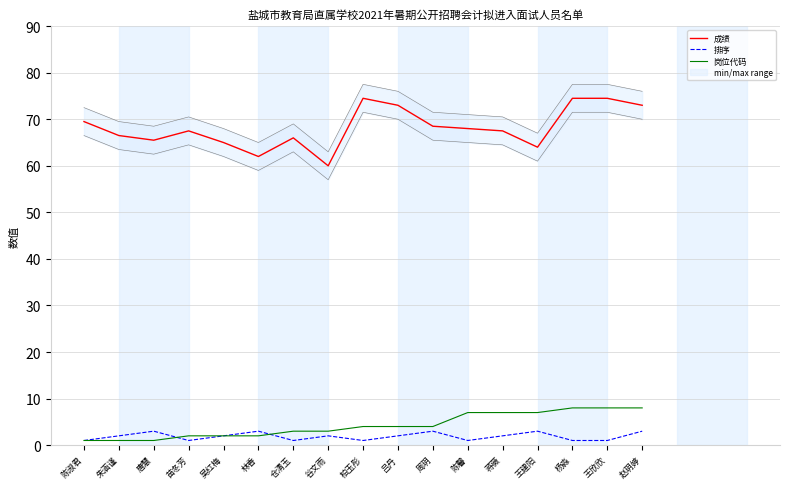

Where is 岗位代码 nearest to the value 4?

柏玉彤